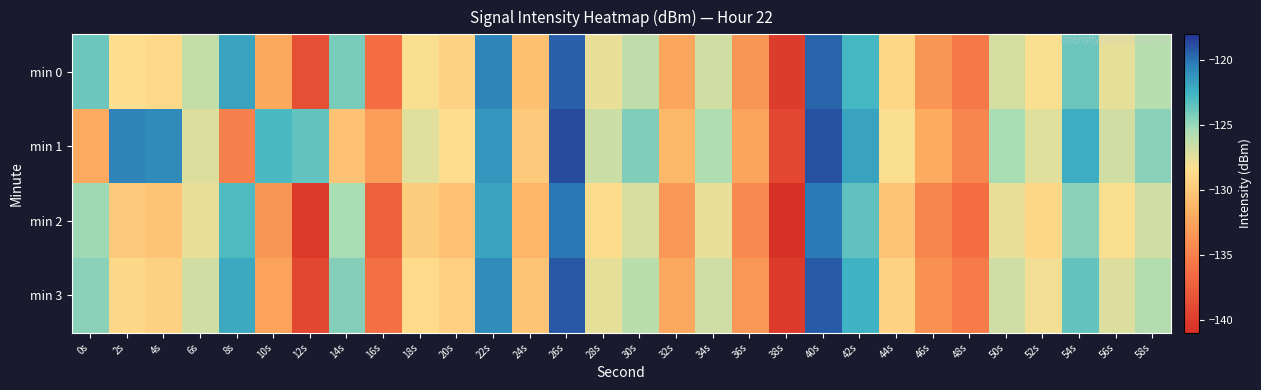

Reading left to right, what are all the values shown in this chart?

min 0: 0s=-123.8	2s=-128.4	4s=-128.8	6s=-126.3	8s=-121.8	10s=-132.1	12s=-138.6	14s=-124.1	16s=-136.4	18s=-128.3	20s=-129.2	22s=-120.6	24s=-130.6	26s=-119.4	28s=-127.7	30s=-126.2	32s=-132.4	34s=-126.8	36s=-133.5	38s=-140.0	40s=-119.5	42s=-122.7	44s=-129.0	46s=-133.5	48s=-135.6	50s=-126.9	52s=-128.2	54s=-123.8	56s=-127.5	58s=-125.9
min 1: 0s=-132.1	2s=-120.5	4s=-120.9	6s=-127.2	8s=-134.9	10s=-122.9	12s=-123.6	14s=-130.4	16s=-132.9	18s=-127.4	20s=-128.5	22s=-121.3	24s=-129.9	26s=-118.8	28s=-126.5	30s=-124.3	32s=-131.1	34s=-125.7	36s=-132.5	38s=-139.2	40s=-118.9	42s=-121.8	44s=-128.2	46s=-132.0	48s=-134.7	50s=-125.5	52s=-127.3	54s=-122.2	56s=-126.8	58s=-124.6
min 2: 0s=-125.1	2s=-129.9	4s=-130.2	6s=-127.7	8s=-123.0	10s=-133.5	12s=-140.1	14s=-125.5	16s=-137.2	18s=-129.7	20s=-130.5	22s=-121.9	24s=-131.2	26s=-120.1	28s=-128.6	30s=-127.0	32s=-133.2	34s=-127.7	36s=-134.3	38s=-141.1	40s=-120.2	42s=-123.5	44s=-130.2	46s=-134.8	48s=-136.3	50s=-127.7	52s=-129.0	54s=-124.6	56s=-128.2	58s=-126.8
min 3: 0s=-124.6	2s=-128.9	4s=-129.3	6s=-126.8	8s=-122.1	10s=-132.6	12s=-139.2	14s=-124.5	16s=-136.2	18s=-128.7	20s=-129.5	22s=-120.9	24s=-130.2	26s=-119.1	28s=-127.6	30s=-126.0	32s=-132.2	34s=-126.7	36s=-133.3	38s=-140.1	40s=-119.2	42s=-122.5	44s=-129.2	46s=-133.8	48s=-135.3	50s=-126.7	52s=-128.0	54s=-123.6	56s=-127.2	58s=-125.8